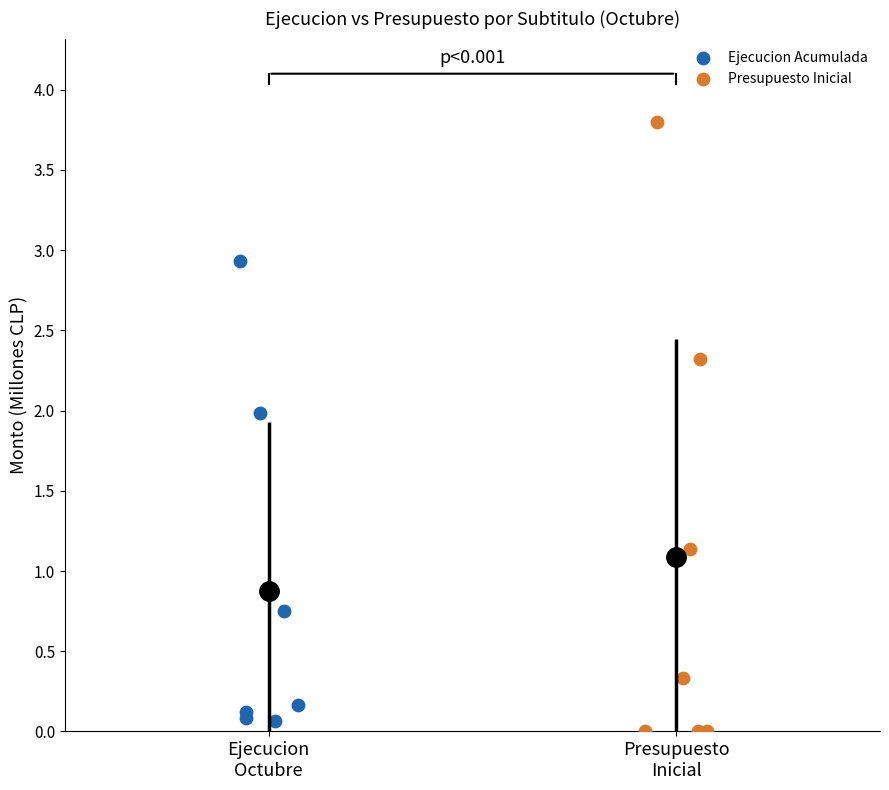

Which series contains the highest Y value?

Presupuesto Inicial